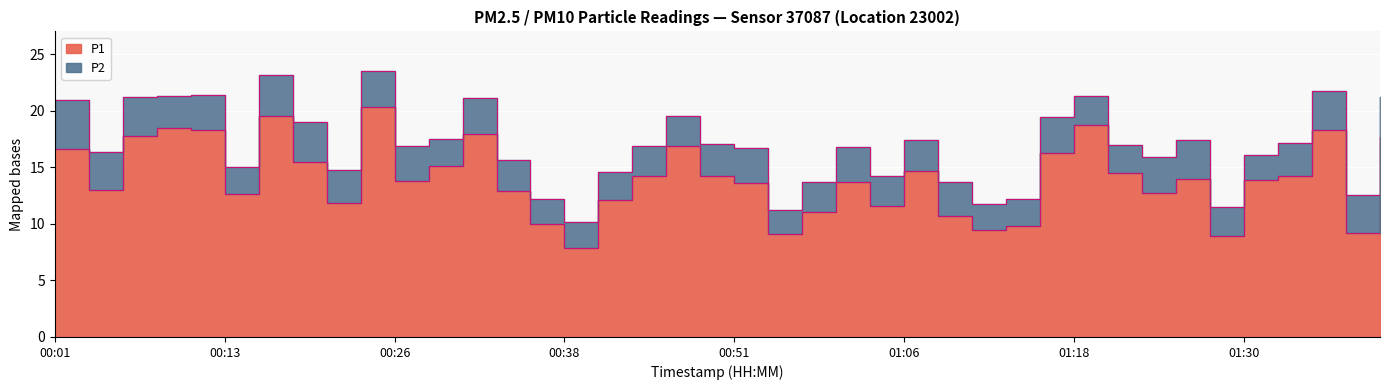

What value does the data have at 00:51?

13.6